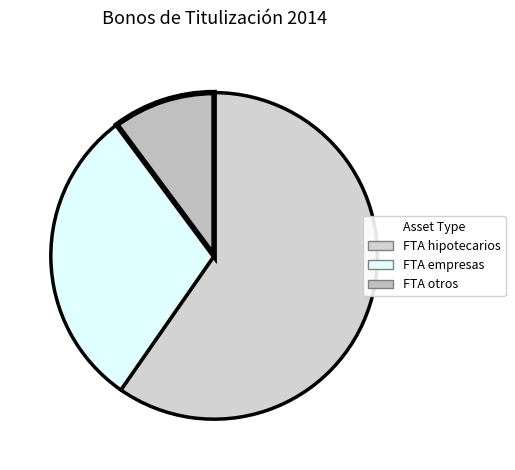

To the nearest percent, what is the average slice percentage?

33%